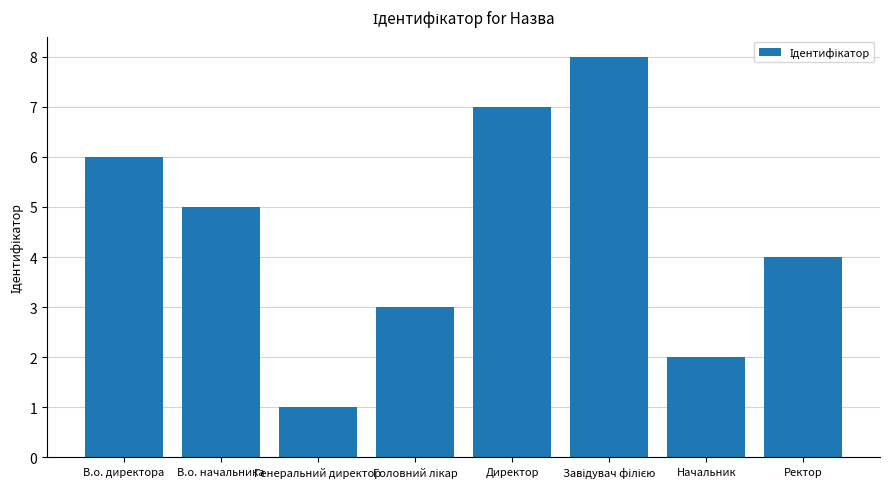

What is the difference between the maximum and minimum values?

7